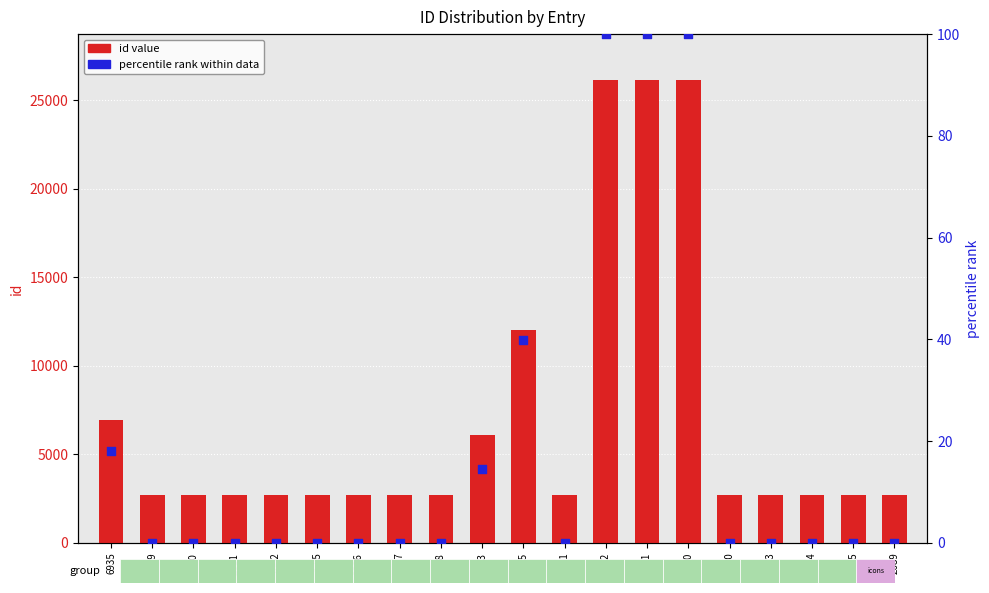

Is the value of percentile rank within data at 12025 greater than the value of id value at 2687?

No